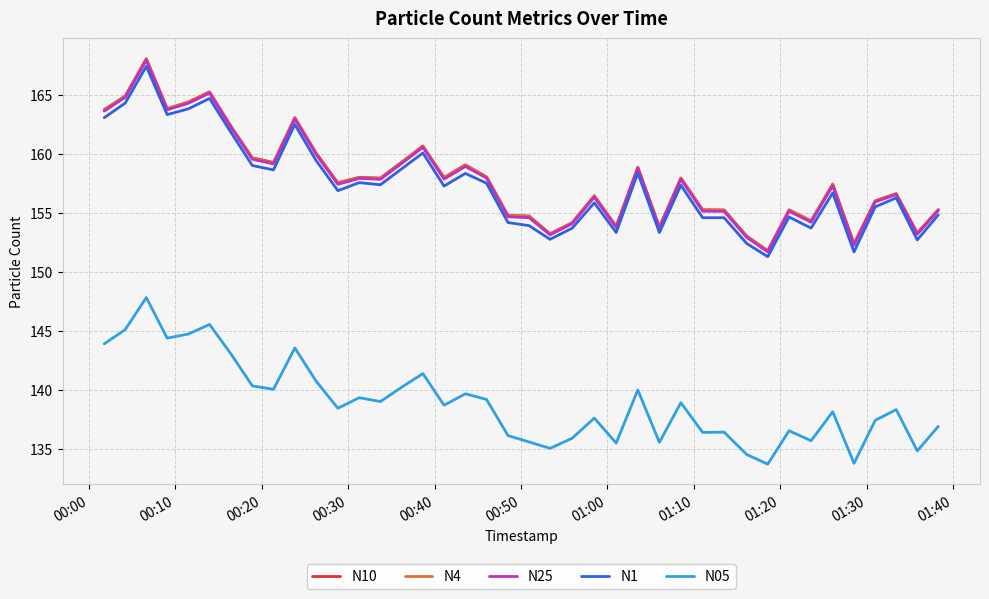

What is the maximum value shown in the chart?

168.1